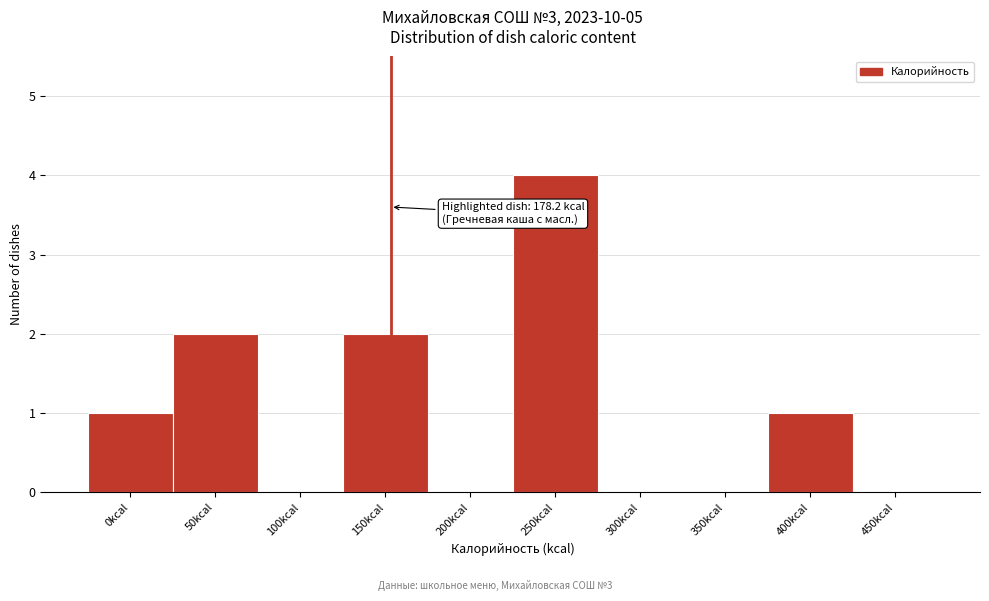

Reading right to left, list all the values displayed in this chart.

450kcal=0	400kcal=1	350kcal=0	300kcal=0	250kcal=4	200kcal=0	150kcal=2	100kcal=0	50kcal=2	0kcal=1